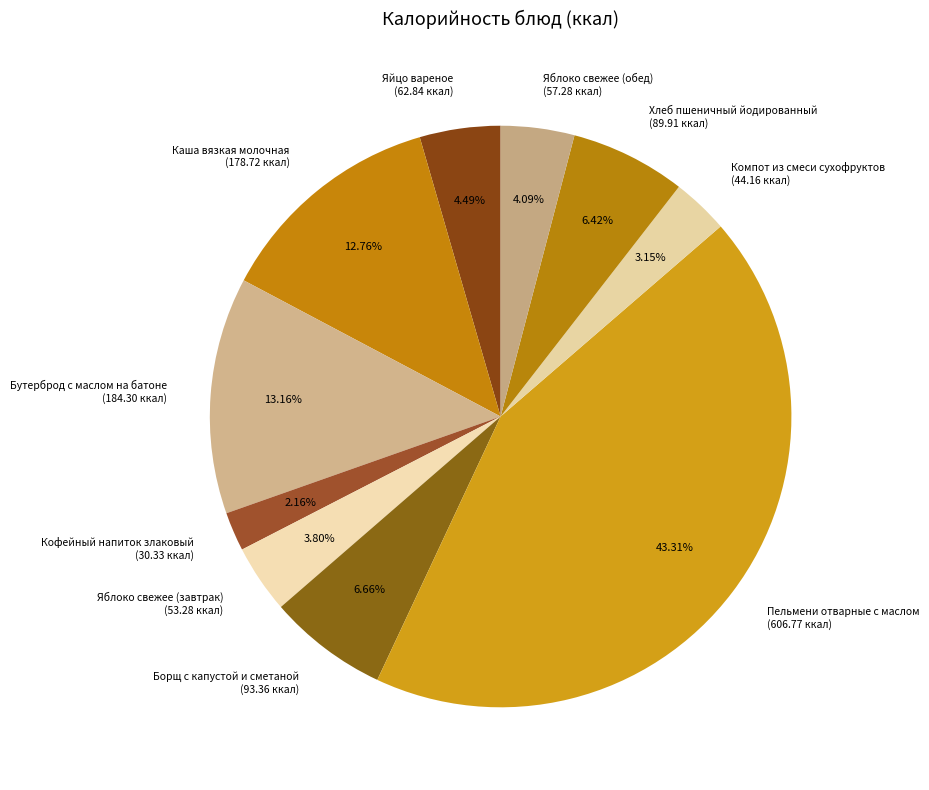

What percentage is the Каша вязкая молочная slice, to the nearest percent?

13%